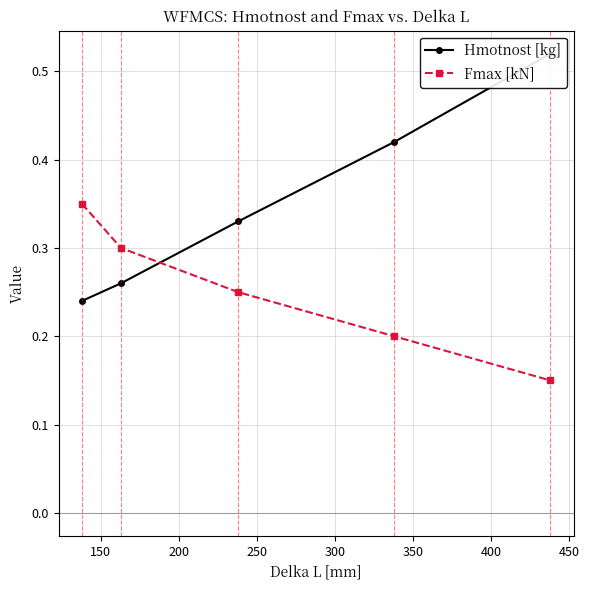

How many Fmax [kN] values are between 0 and 1?

5